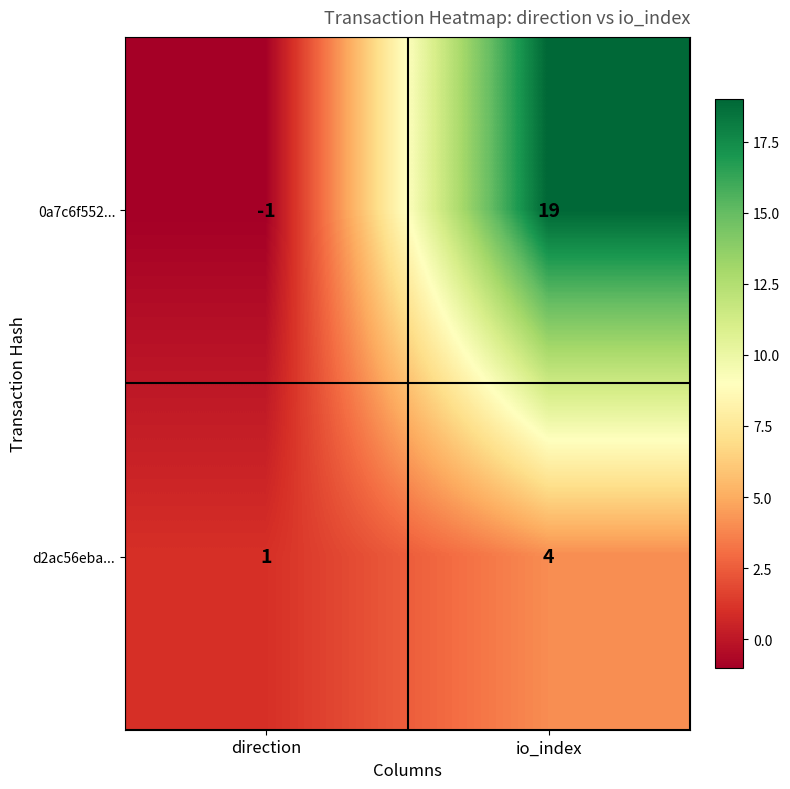

At which category is the sum across all series the highest?

io_index